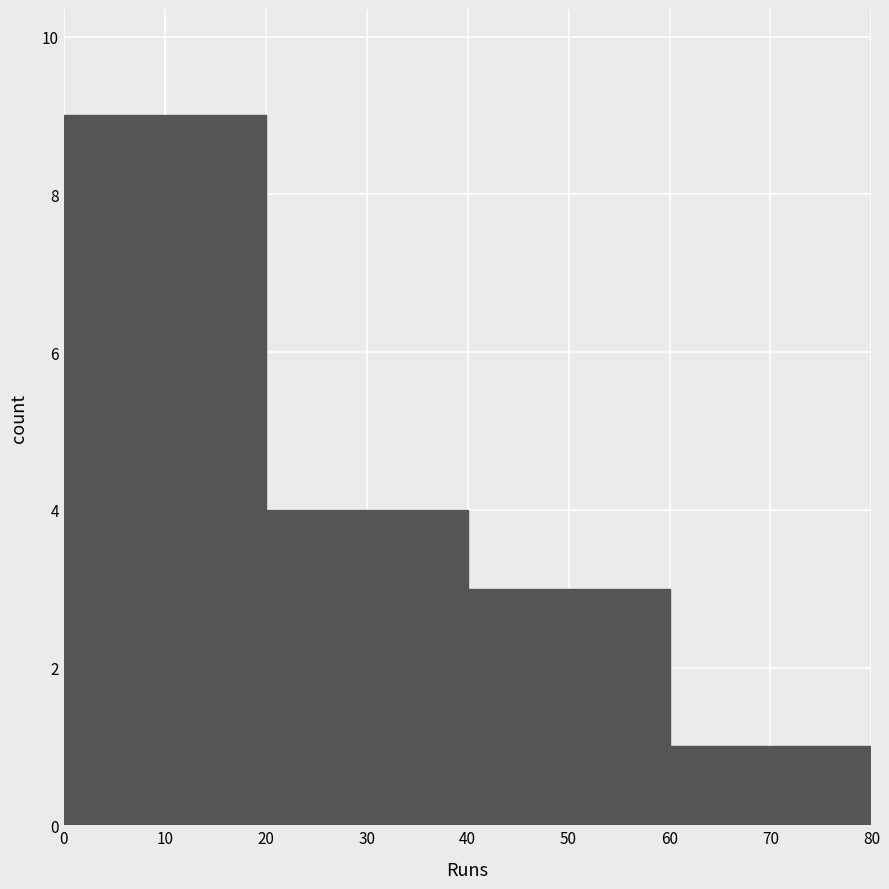

Reading left to right, list every bar in this chart as the range it spans on the x-axis followed by its height. The values are not printed on the chart, so give them approximately, as read against the axis.

0 to 20: 9
20 to 40: 4
40 to 60: 3
60 to 80: 1